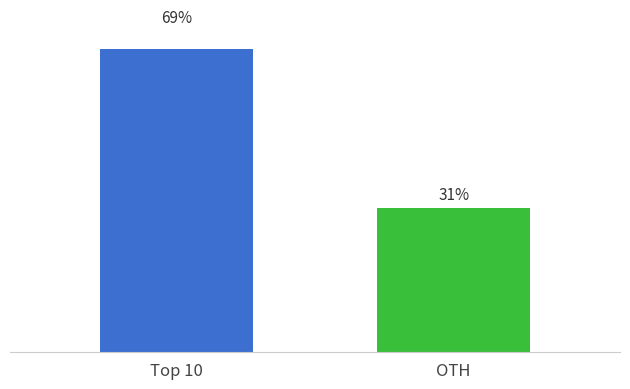

At which category does the chart reach its peak across all series?

Top 10